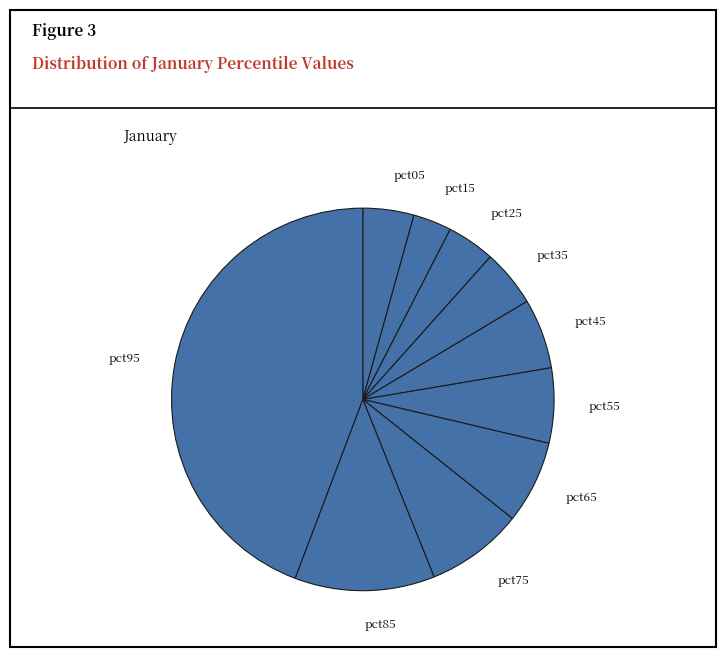

Is there any slice that represents more than half of the pie?

No